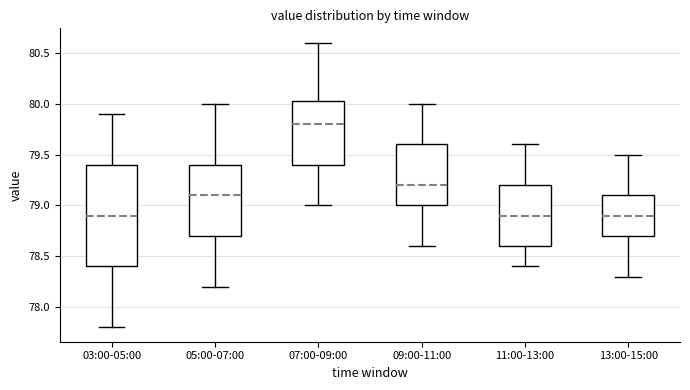

Where does the upper whisker of the box for 11:00-13:00 end on the y-axis? The values are not printed on the chart, so give them approximately, as read against the axis.

79.60